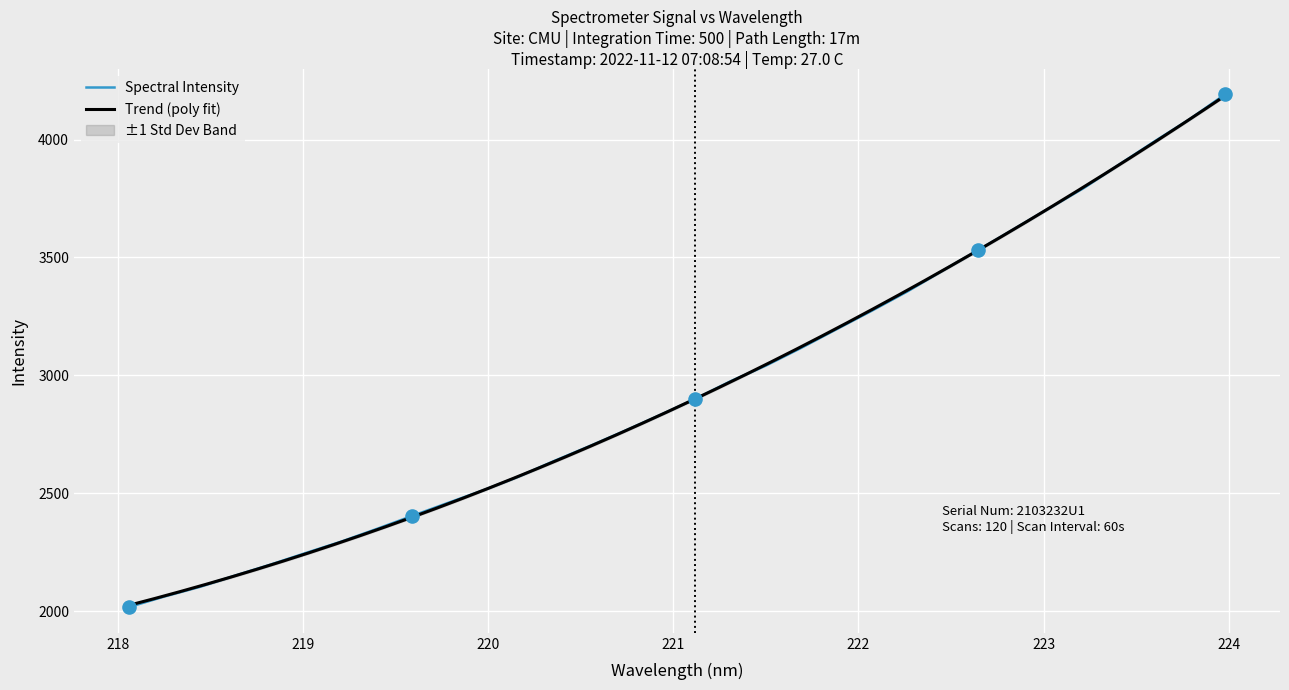

What is the change in value from 222.6447 to 223.408?

+363.7